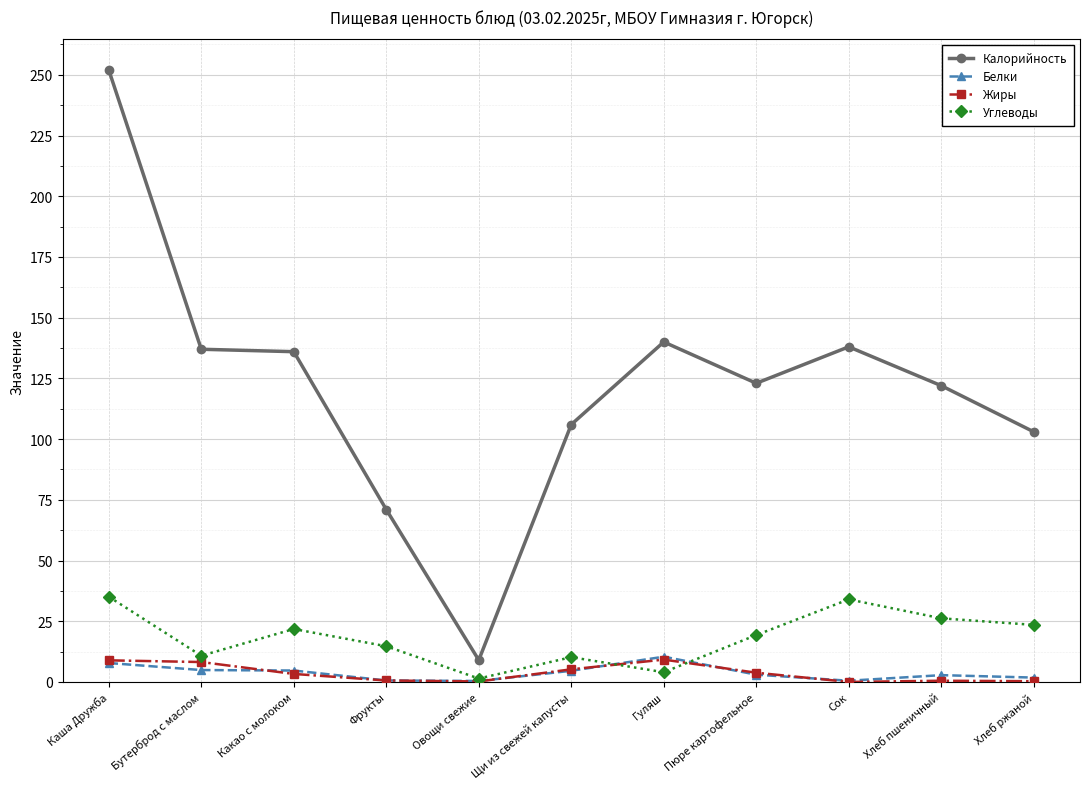

At which category does the chart reach its peak across all series?

Каша Дружба